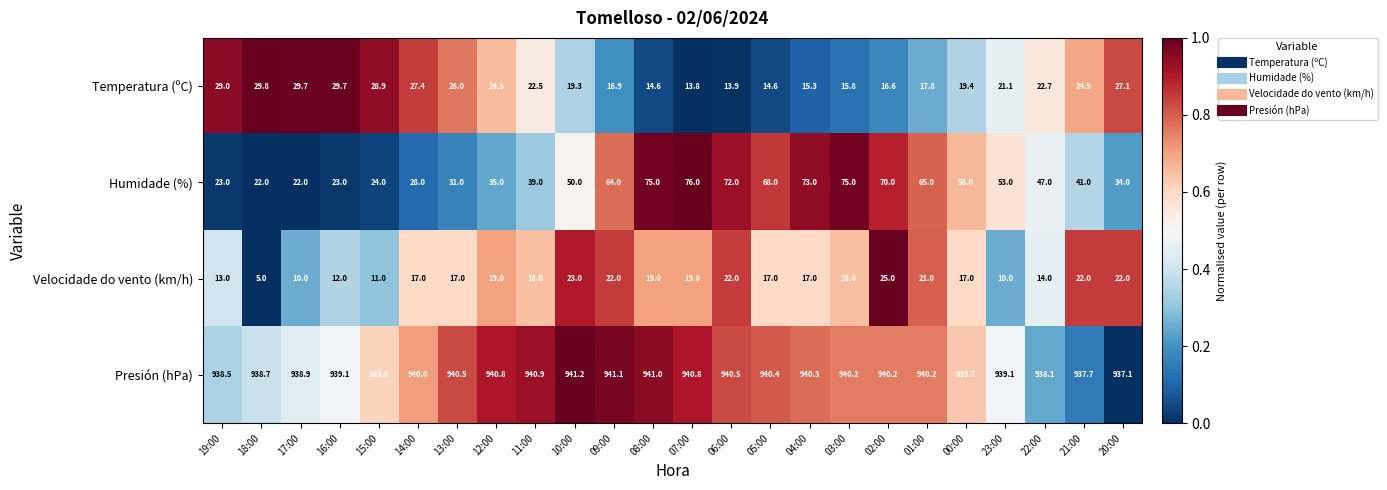

Which series changed the most between 17:00 and 07:00?

Humidade (%)